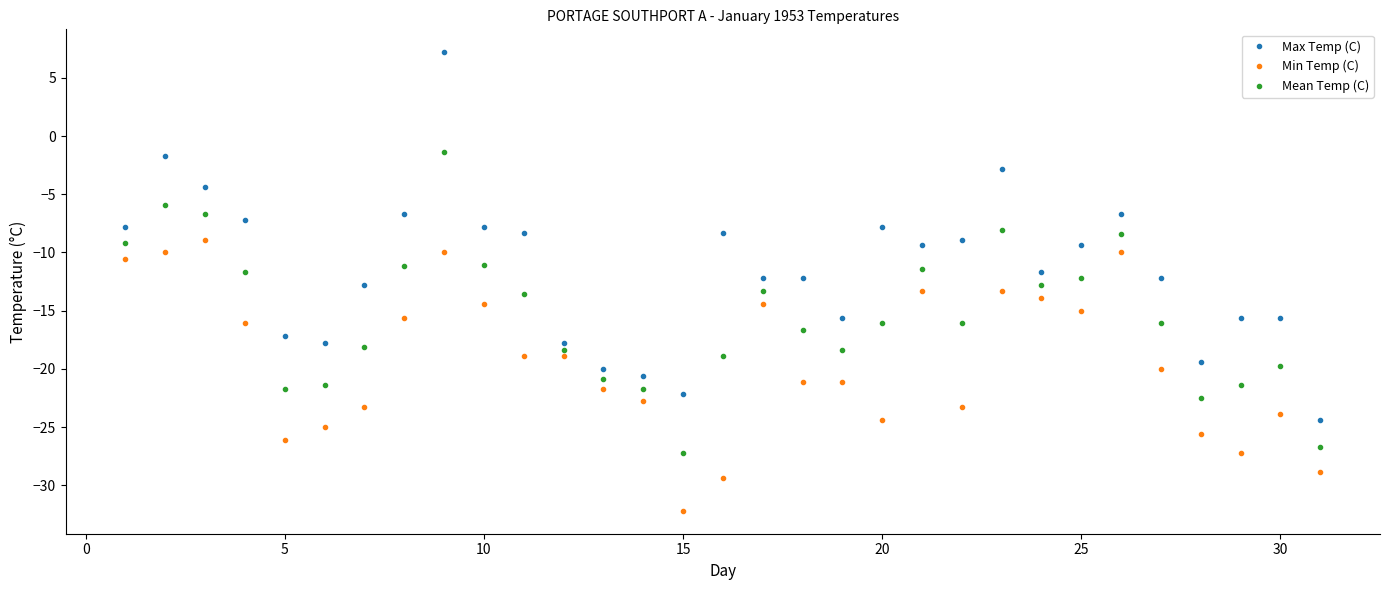

What is the value of the Max Temp (C) point at the 18th from the left?

-12.2